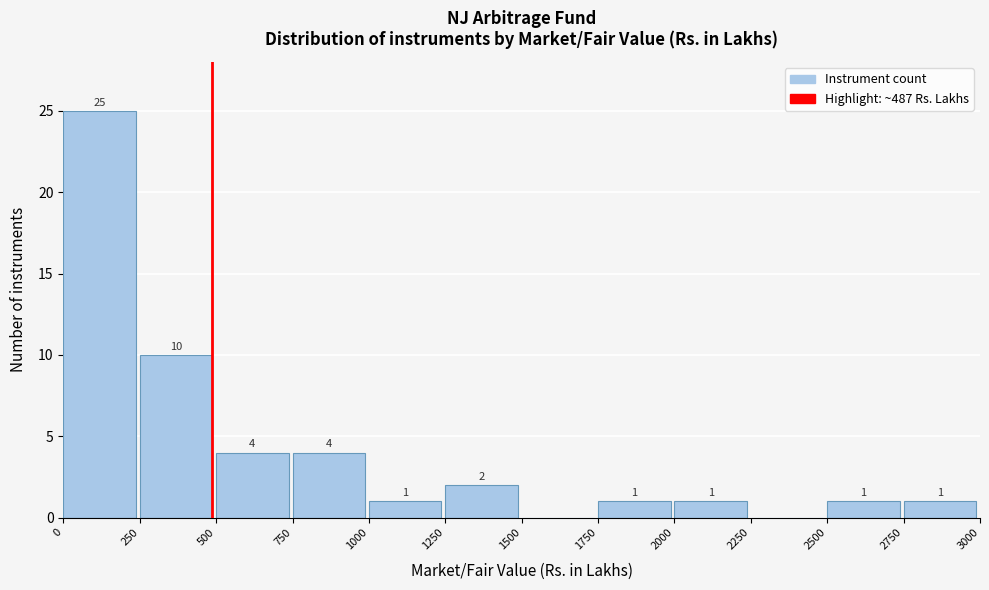

Reading left to right, list all the values displayed in this chart.

0=25	250=10	500=4	750=4	1000=1	1250=2	1500=0	1750=1	2000=1	2250=0	2500=1	2750=1